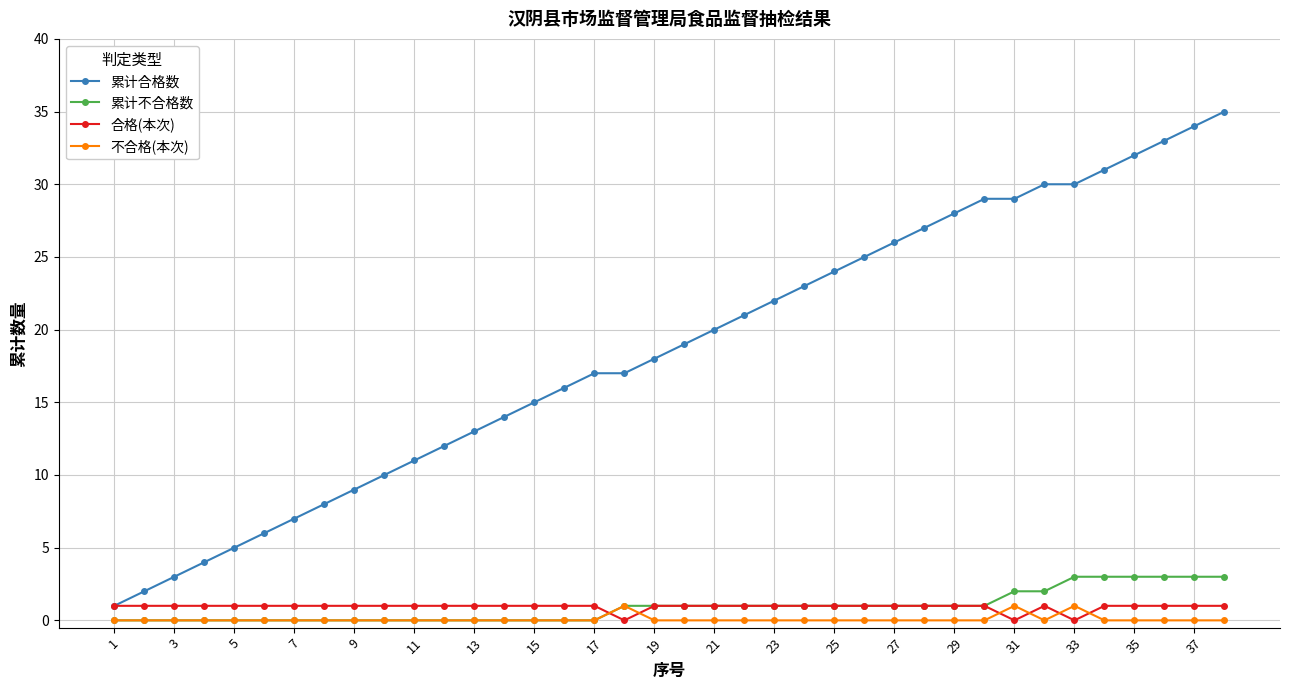

How many times do 不合格(本次) and 合格(本次) cross each other?

6